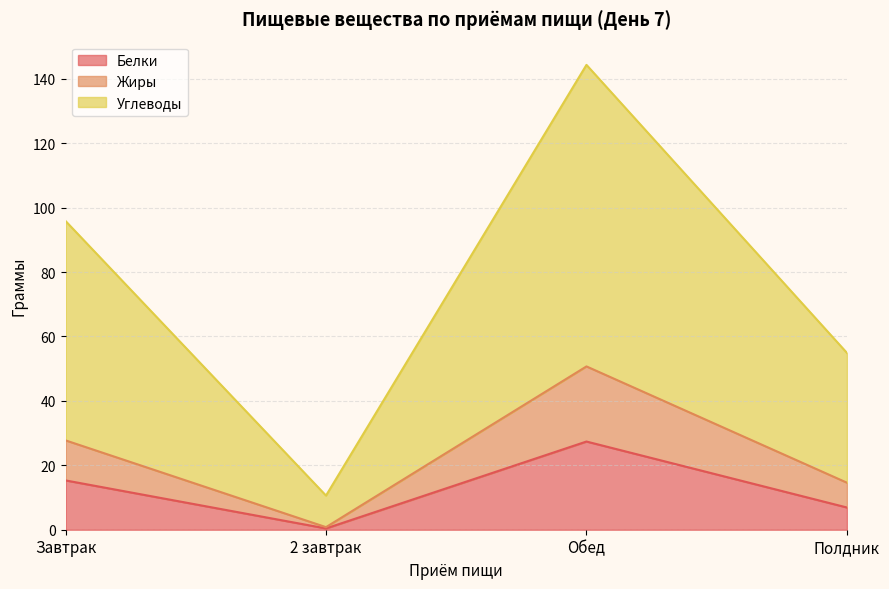

Between 2 завтрак and Полдник, which is larger?

Полдник